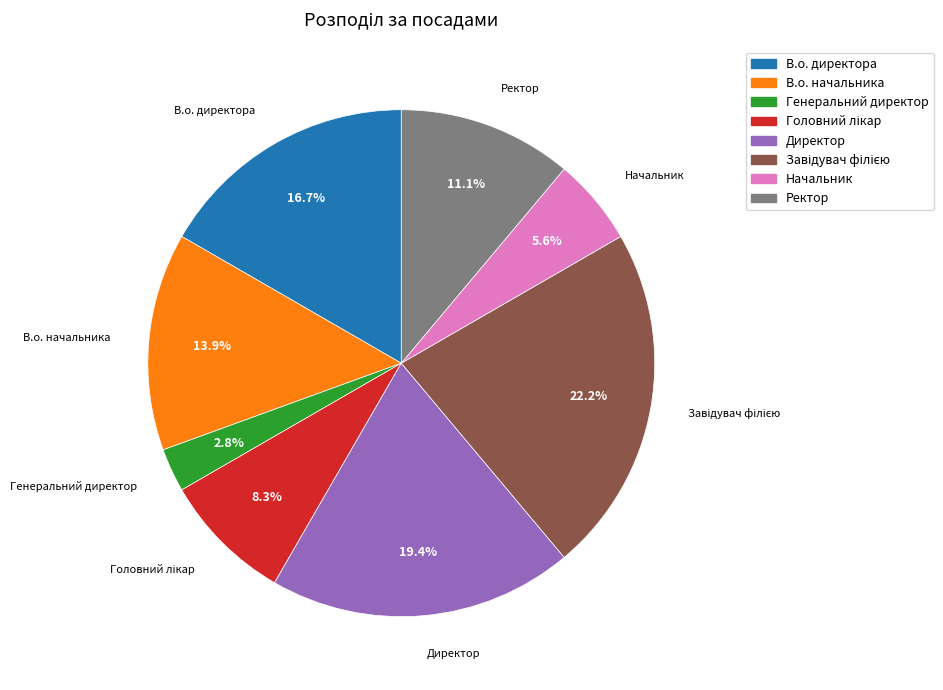

What is the ratio of the value at В.о. начальника to the value at В.о. директора?

0.8